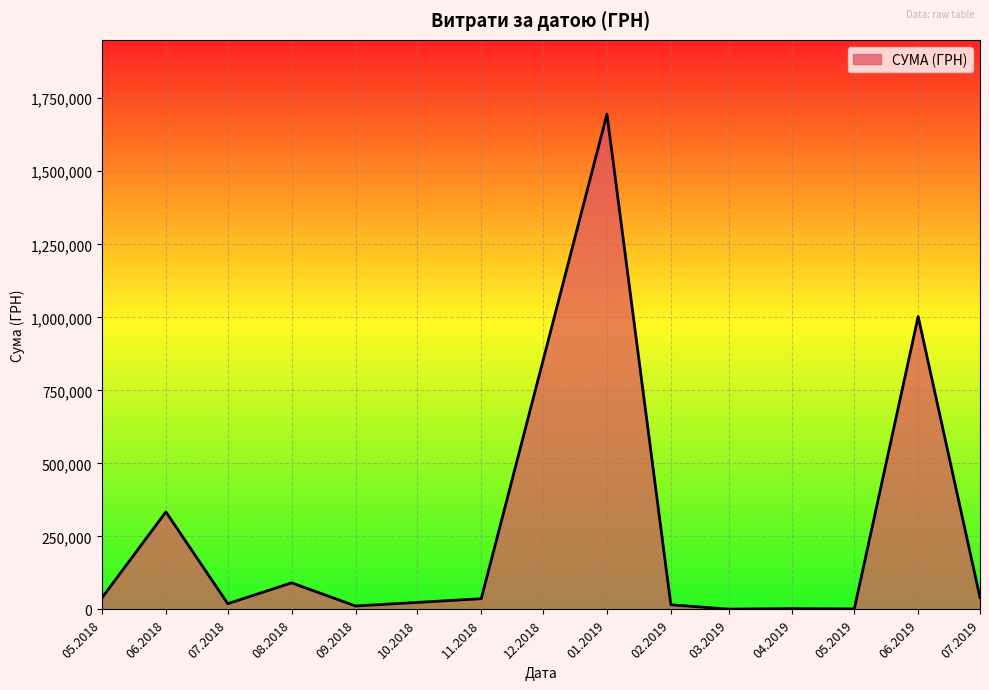

The value at 06.2019 is 1002839.9. True or false?

True